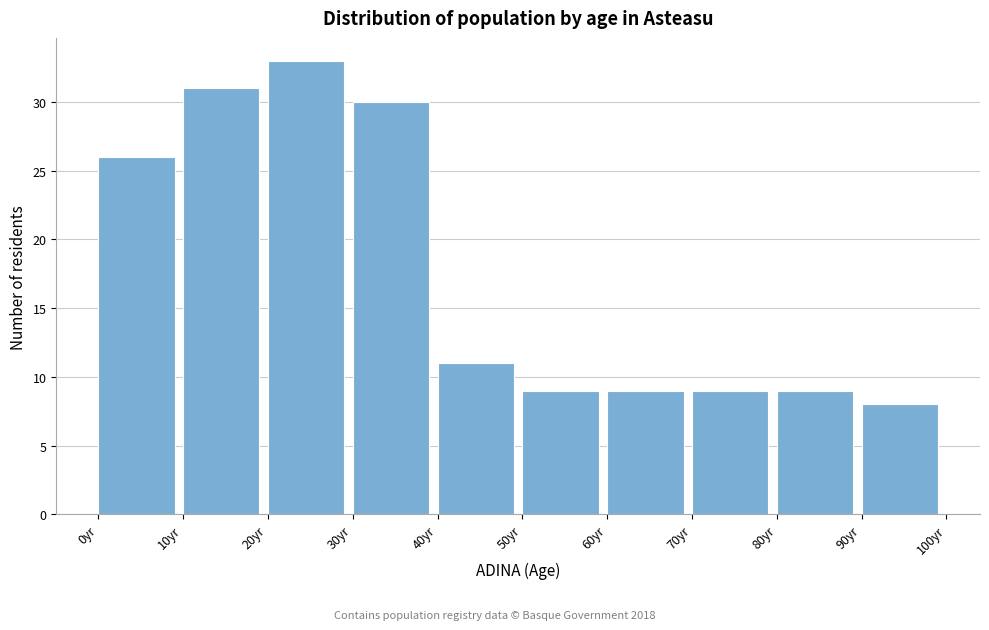

Which range on the x-axis has the tallest bar?

20 to 30